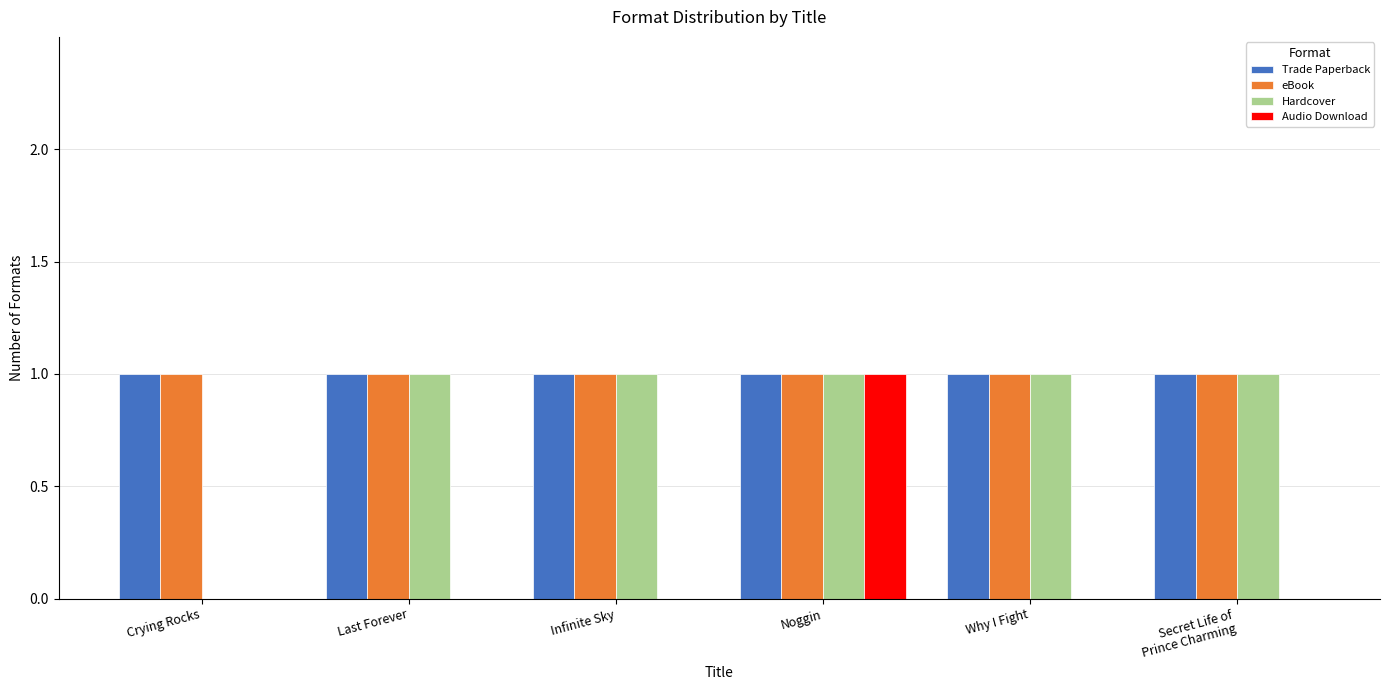

How many groups of bars are there?

6